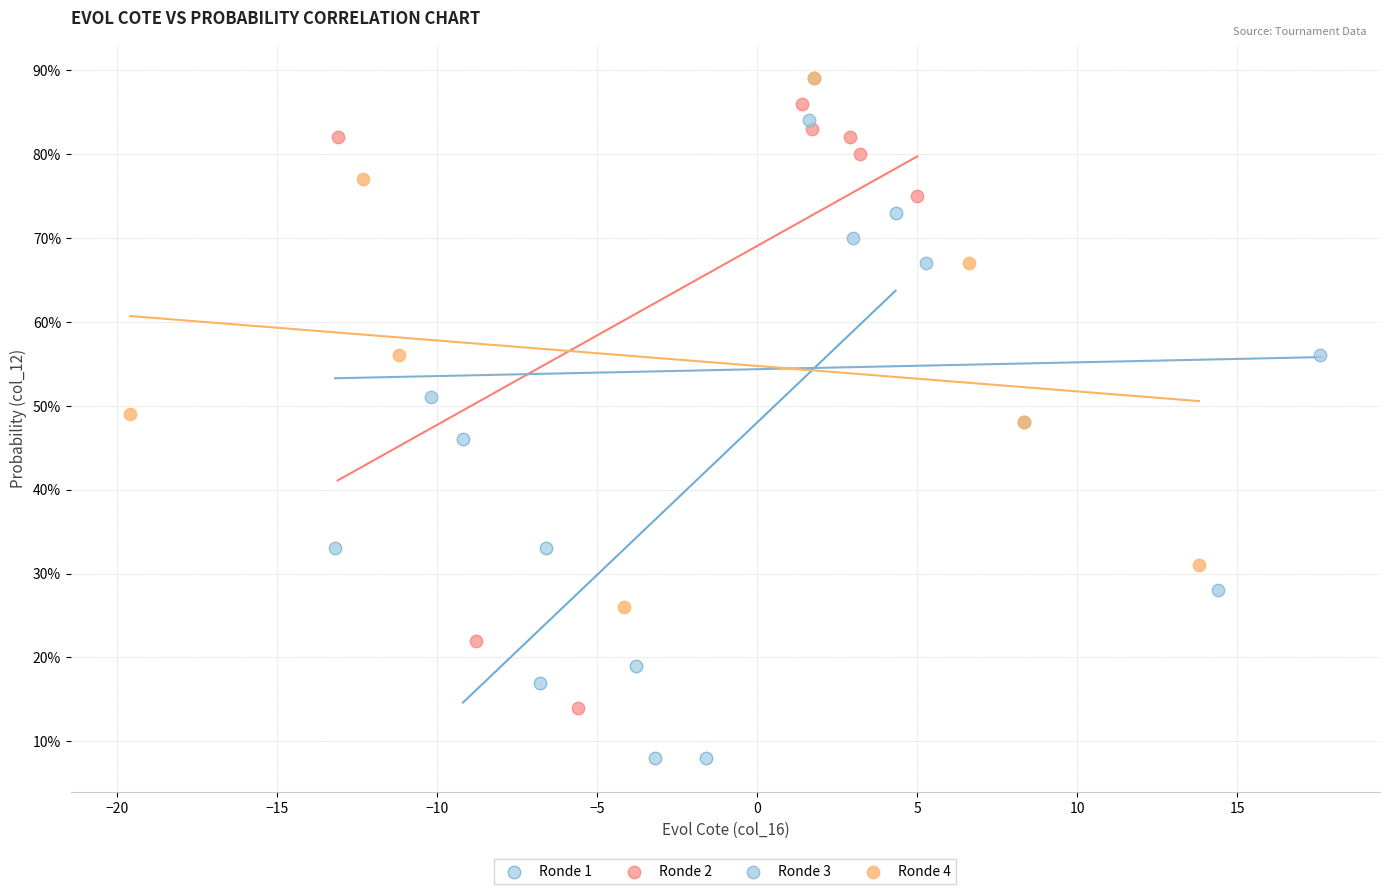

What are all the series names shown in the legend?

Ronde 1, Ronde 2, Ronde 3, Ronde 4